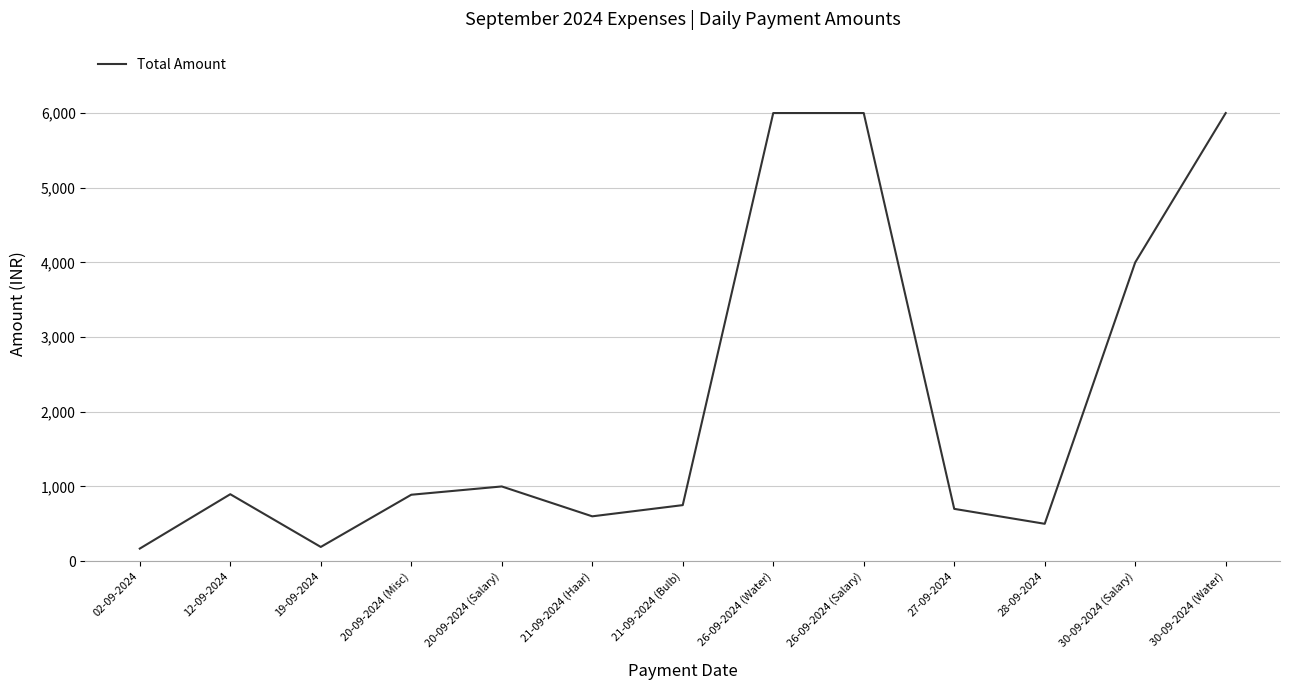

What is the change in value from 26-09-2024 (Salary) to 27-09-2024?

-5300